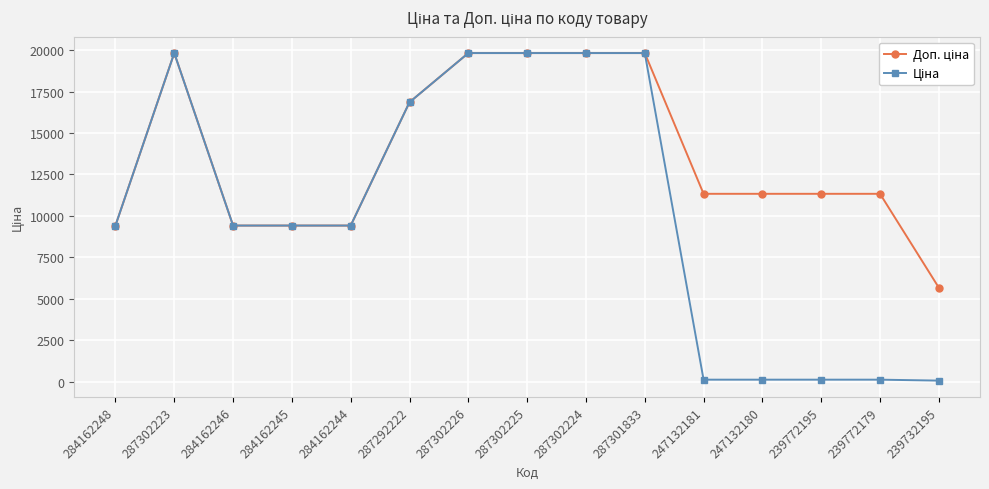

What is the label of the 15th point from the right?

284162248